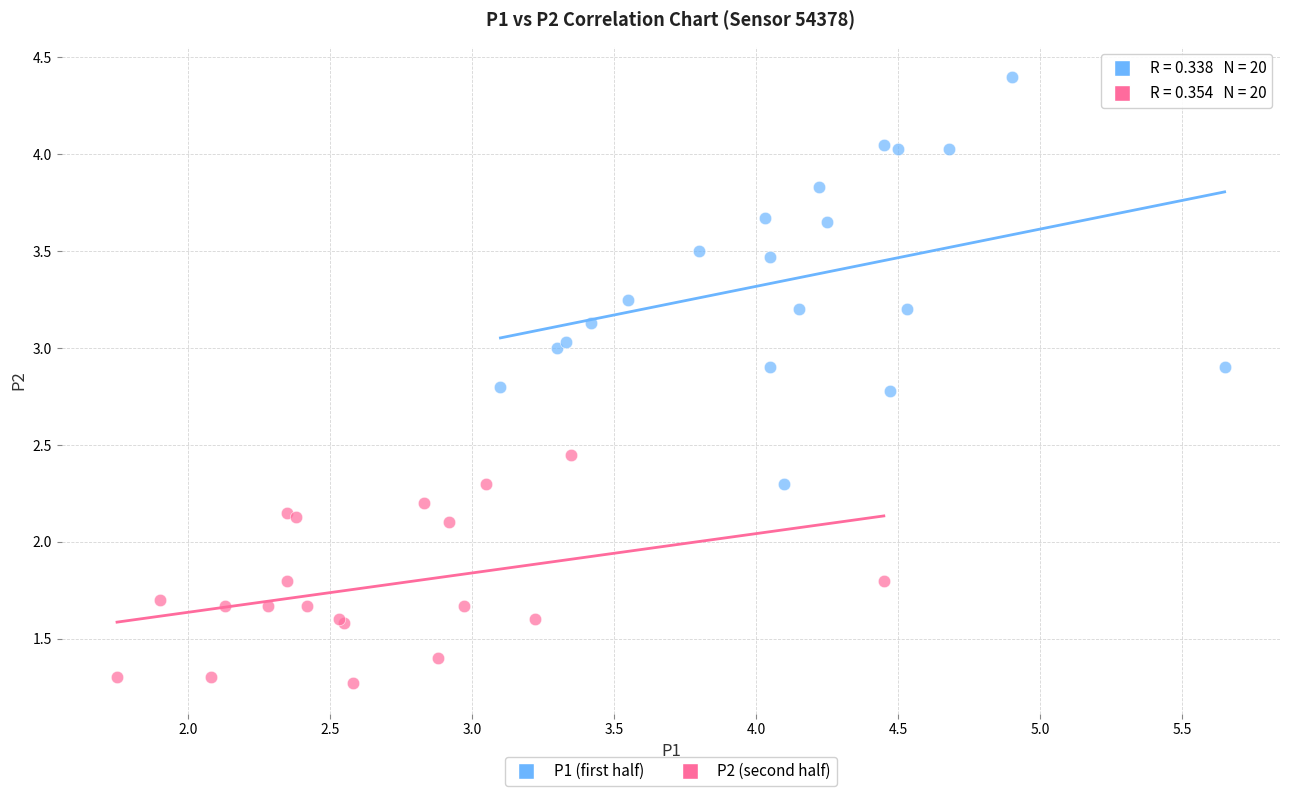

Which series contains the highest Y value?

P1 (first half)